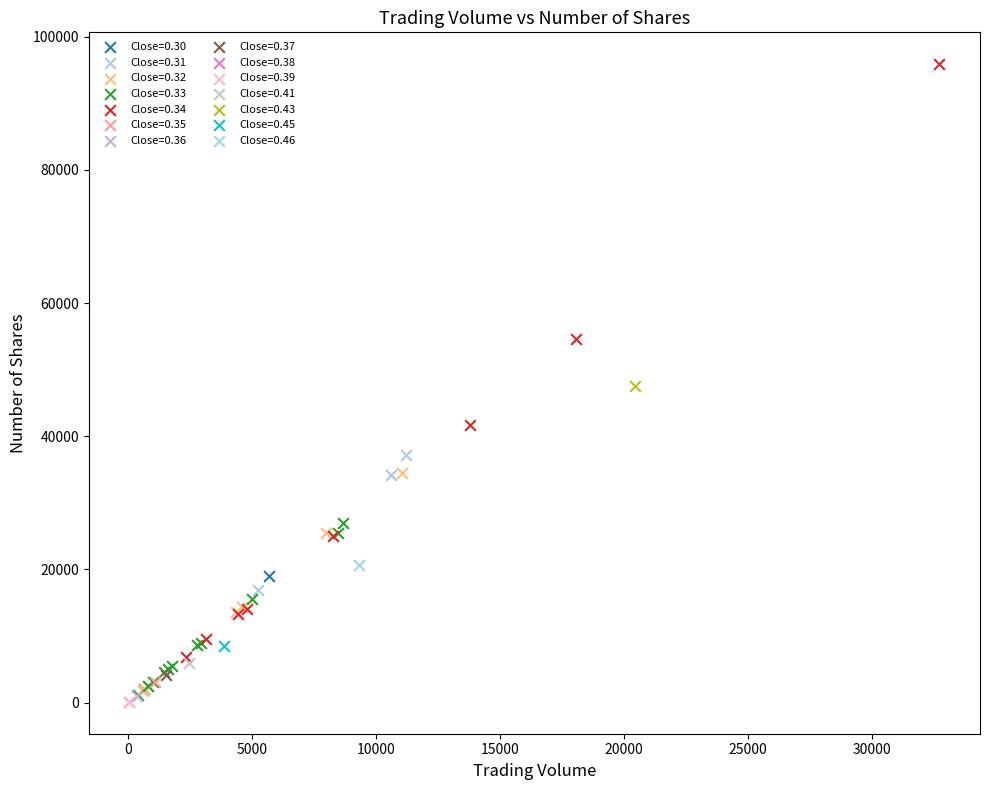

What are all the series names shown in the legend?

Close=0.30, Close=0.31, Close=0.32, Close=0.33, Close=0.34, Close=0.35, Close=0.36, Close=0.37, Close=0.38, Close=0.39, Close=0.41, Close=0.43, Close=0.45, Close=0.46